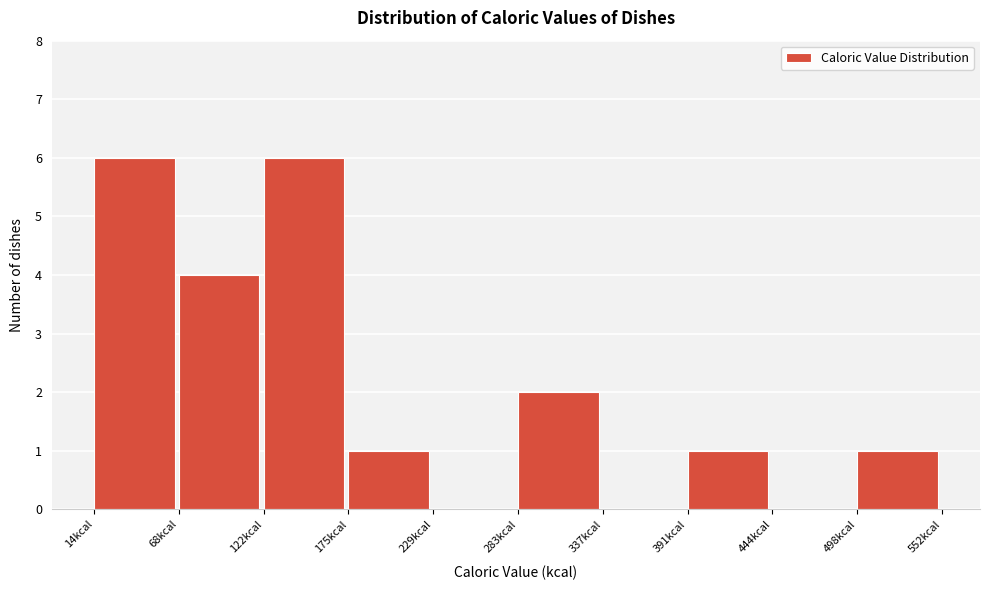

Reading left to right, transcribe this chart: for each bar, give the range it covers on the x-axis and its height. Neither the bar edges nor the heights are printed on the chart, so give them approximately, as read against the axes.

10 to 70: 6
70 to 120: 4
120 to 180: 6
180 to 230: 1
230 to 280: 0
280 to 340: 2
340 to 390: 0
390 to 440: 1
440 to 500: 0
500 to 550: 1